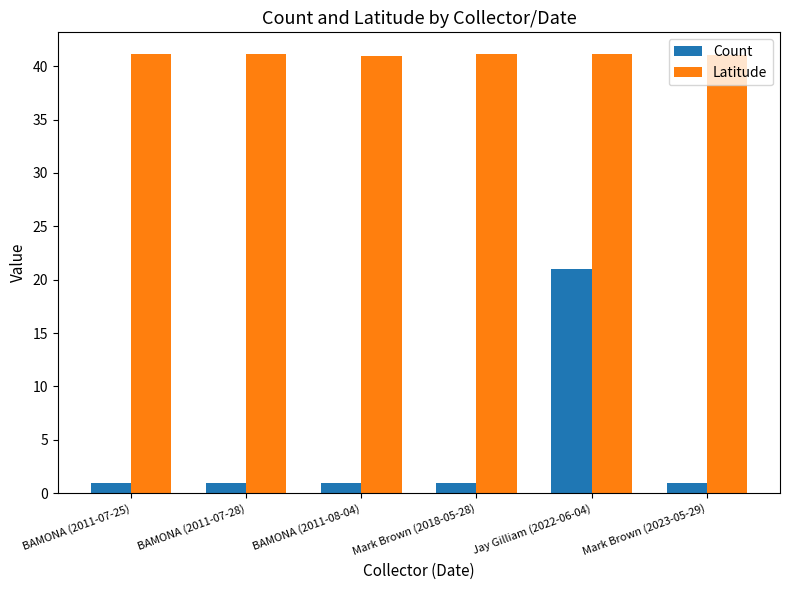

Rank the series by their maximum value, from highest to lowest.

Latitude, Count